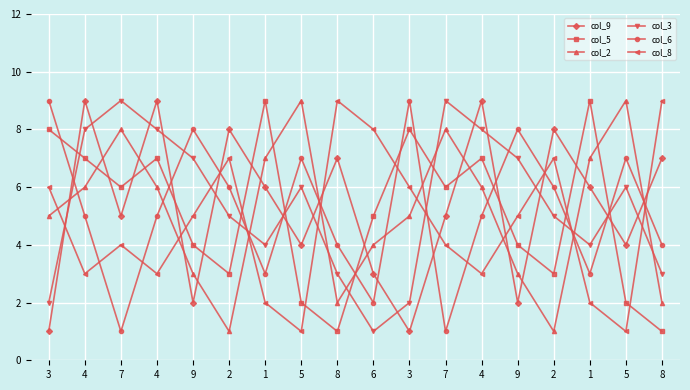

Count the col_9 values in the range 3 to 8.

11